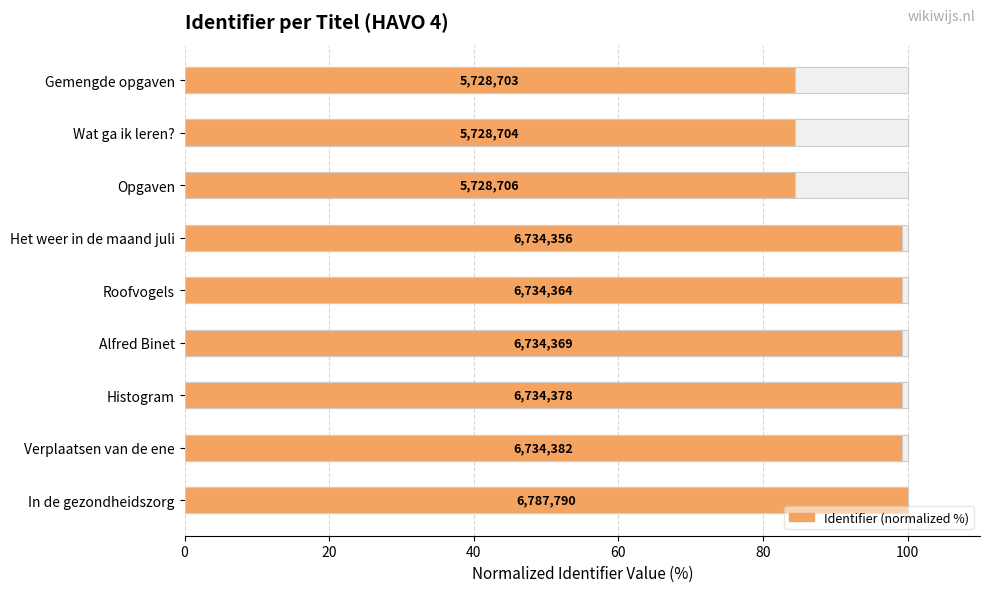

The chart shows a value of 153.8 at Histogram. True or false?

False